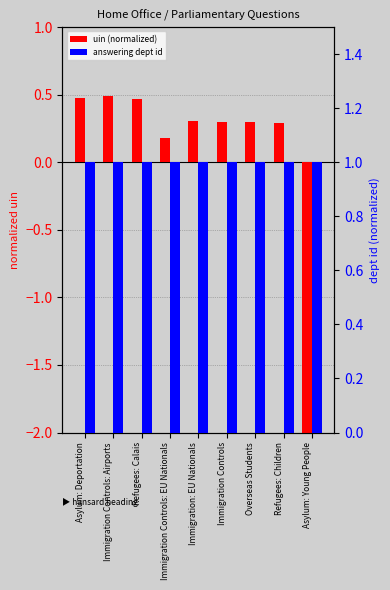

What is the greatest value displayed?

1.0